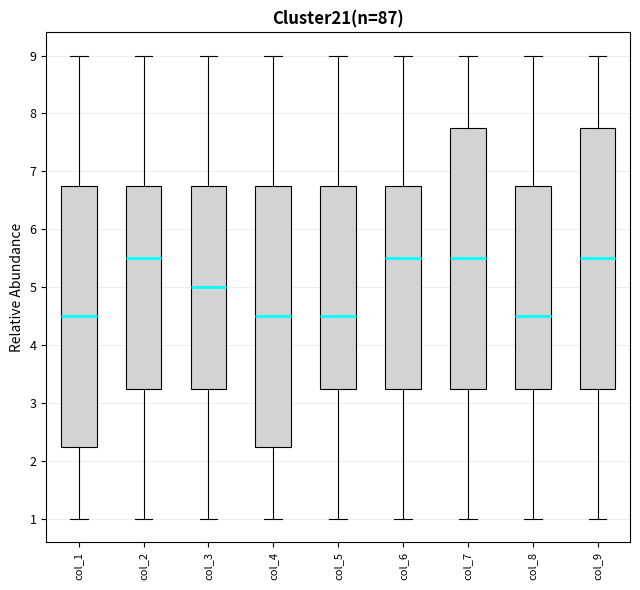

Reading left to right, transcribe this box plot: for each box, give where its median line is, the range the box spans, and where its two whiskers end, as read against the y-axis. The values are not printed on the chart, so give them approximately, as read against the axis.

col_1: median 4.5, box 2.3 to 6.8, whiskers 1.0 to 9.0
col_2: median 5.5, box 3.3 to 6.8, whiskers 1.0 to 9.0
col_3: median 5.0, box 3.3 to 6.8, whiskers 1.0 to 9.0
col_4: median 4.5, box 2.3 to 6.8, whiskers 1.0 to 9.0
col_5: median 4.5, box 3.3 to 6.8, whiskers 1.0 to 9.0
col_6: median 5.5, box 3.3 to 6.8, whiskers 1.0 to 9.0
col_7: median 5.5, box 3.3 to 7.8, whiskers 1.0 to 9.0
col_8: median 4.5, box 3.3 to 6.8, whiskers 1.0 to 9.0
col_9: median 5.5, box 3.3 to 7.8, whiskers 1.0 to 9.0